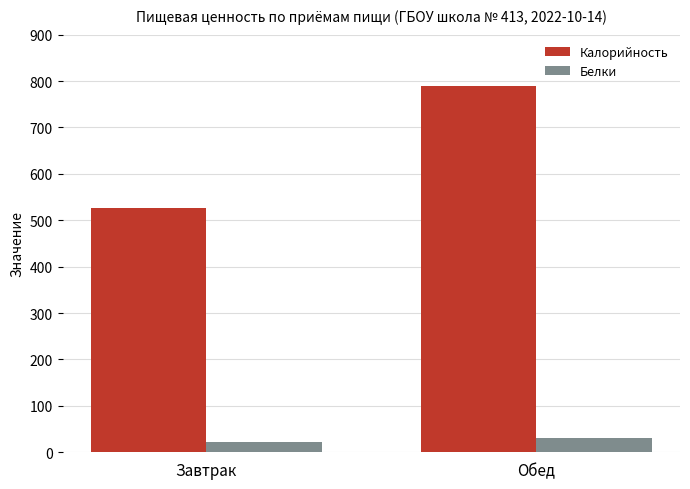

At how many categories does at least one series exceed 720?

1